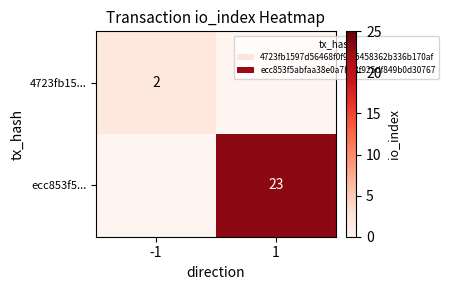

Which has a higher value, -1 or 1?

-1